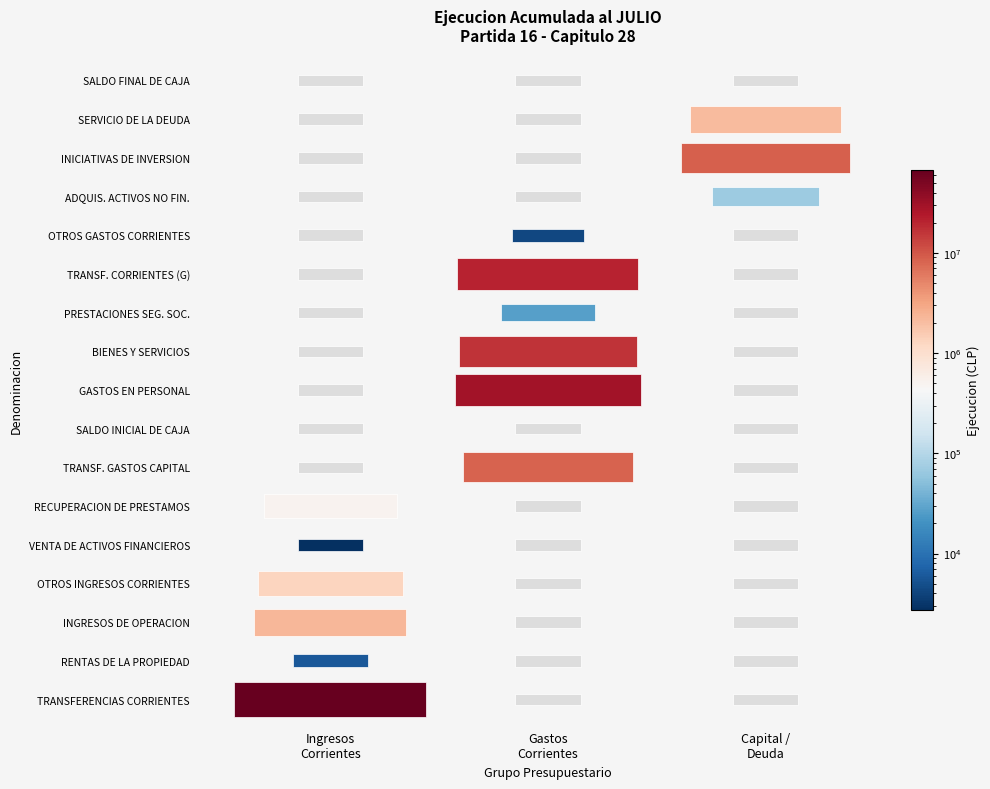

What is the spread (max minus min) of values at 0?

67131035